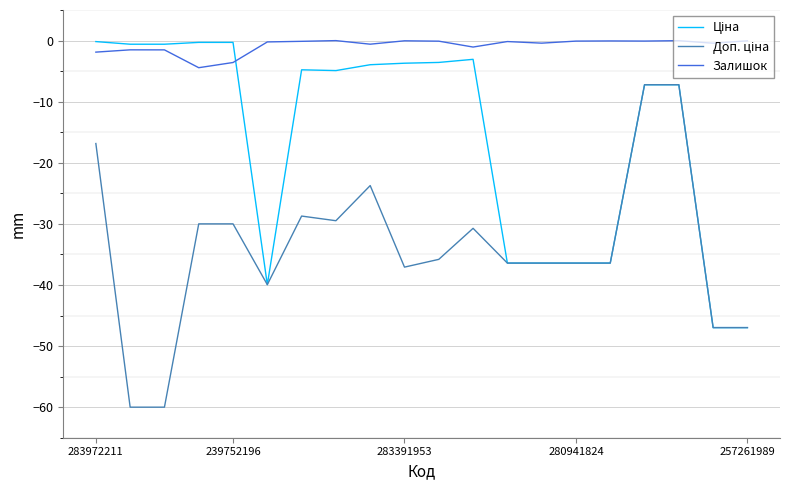

What is the minimum value shown in the chart?

-60.0